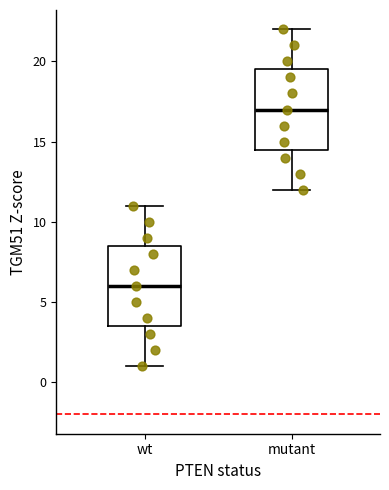

Reading left to right, transcribe this box plot: for each box, give where its median line is, the range the box spans, and where its two whiskers end, as read against the y-axis. The values are not printed on the chart, so give them approximately, as read against the axis.

wt: median 6.0, box 3.5 to 8.5, whiskers 1.0 to 11.0
mutant: median 17.0, box 14.5 to 19.5, whiskers 12.0 to 22.0